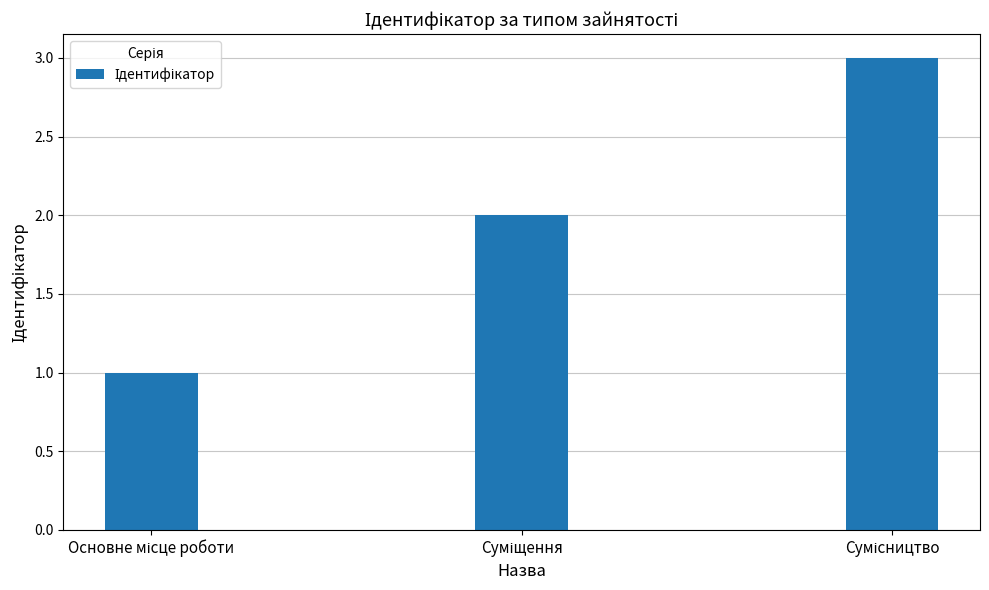

What is the sum of all values?

6